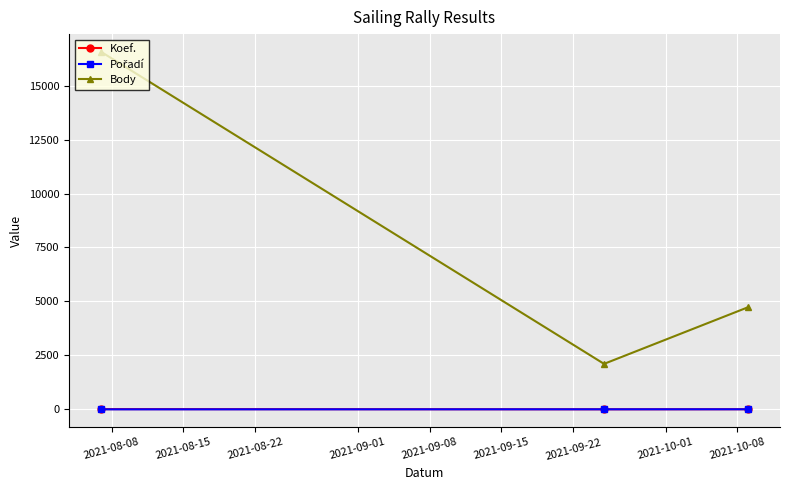

Which series has the widest spread of values?

Body